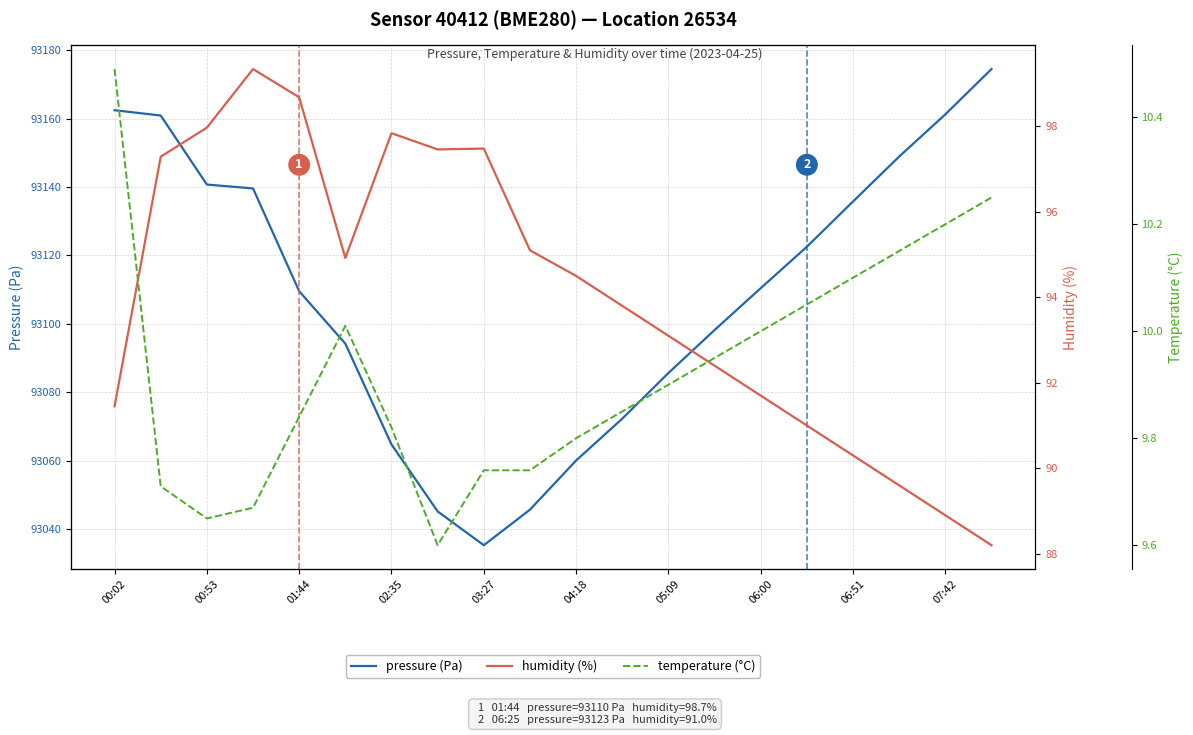

Reading right to left, what are all the values shown in this chart?

pressure (Pa): 93174.4	93161.2	93148.9	93135.8	93122.6	93110.4	93098.2	93085.7	93072.3	93060.1	93045.8	93035.4	93045.2	93064.8	93094.2	93109.6	93139.6	93140.7	93160.9	93162.4
humidity (%): 88.2	88.9	89.6	90.3	91.0	91.7	92.4	93.1	93.8	94.5	95.1	97.5	97.5	97.8	94.9	98.7	99.3	98.0	97.3	91.5
temperature (°C): 10.2	10.2	10.2	10.1	10.1	10.0	9.9	9.9	9.8	9.8	9.7	9.7	9.6	9.8	10.0	9.8	9.7	9.7	9.7	10.5